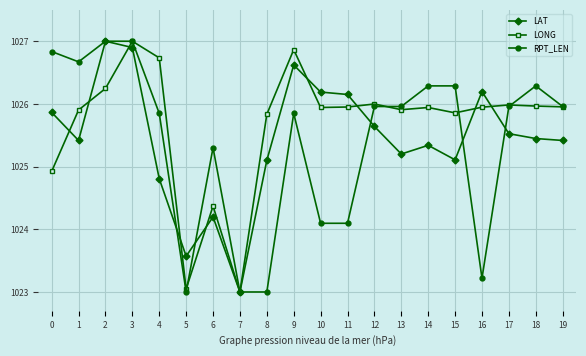

Where is LONG nearest to the value 1024?

6